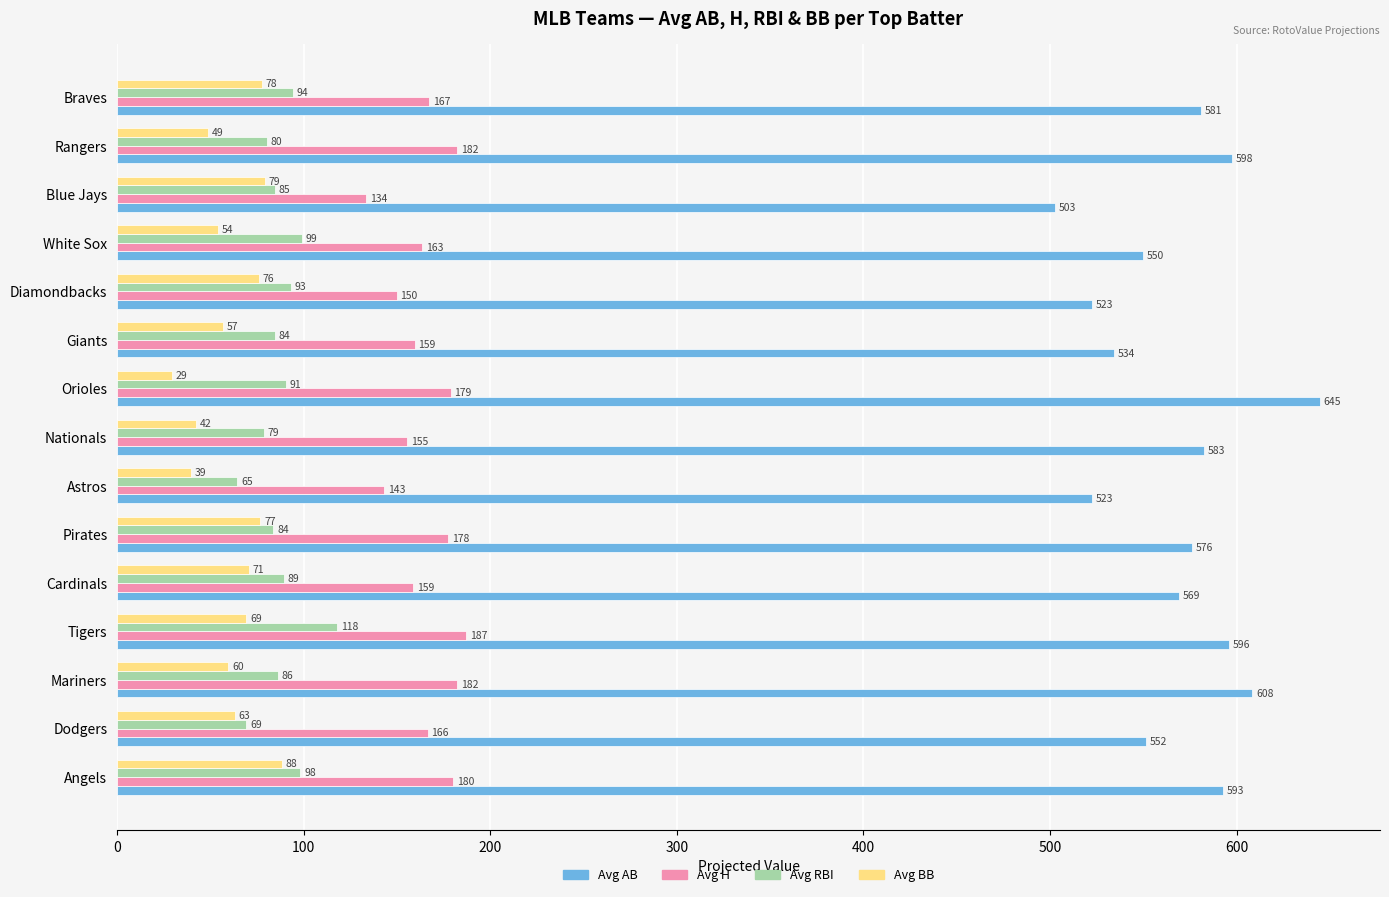

Count the number of data series in this chart.

4